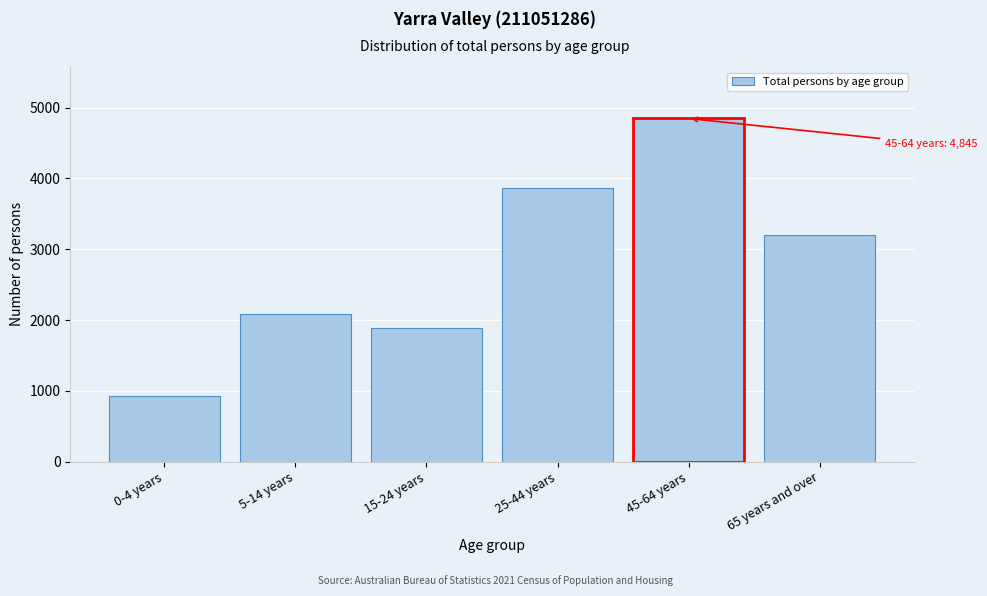

Reading left to right, transcribe all the data shown in this chart.

0-4 years=922	5-14 years=2082	15-24 years=1890	25-44 years=3869	45-64 years=4845	65 years and over=3201